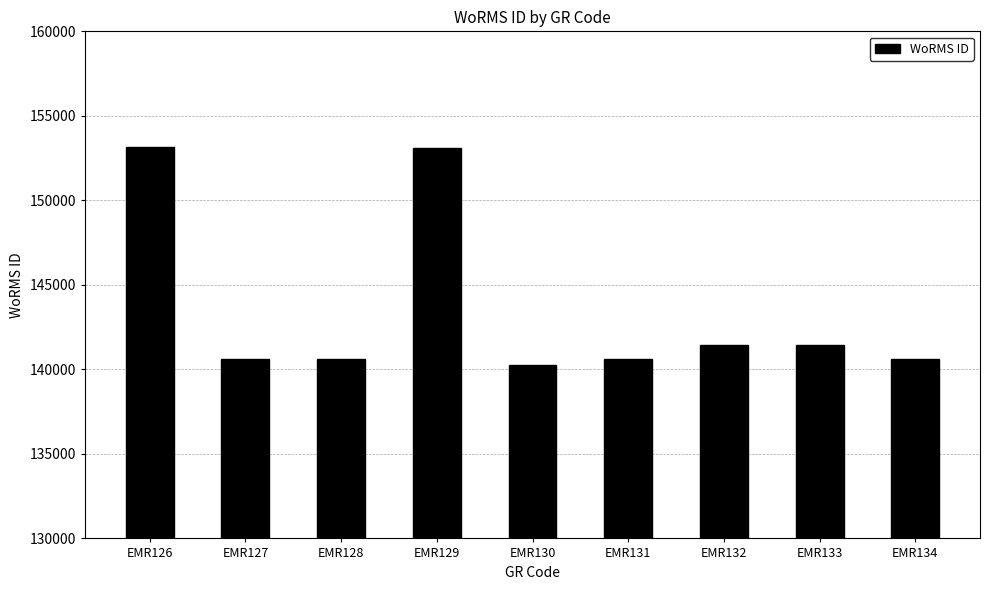

What is the change in value from EMR130 to EMR132?

+1172